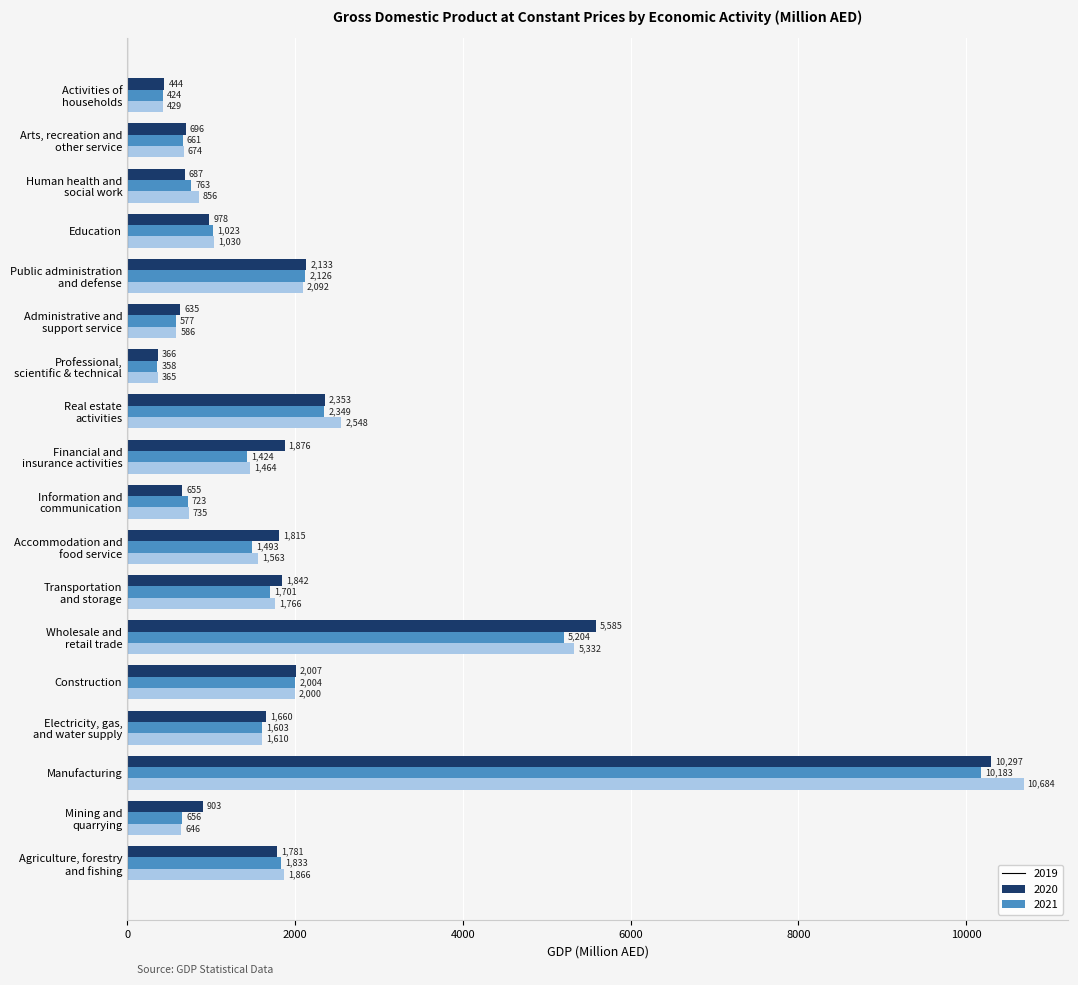

At how many categories does at least one series exceed 2112?

4